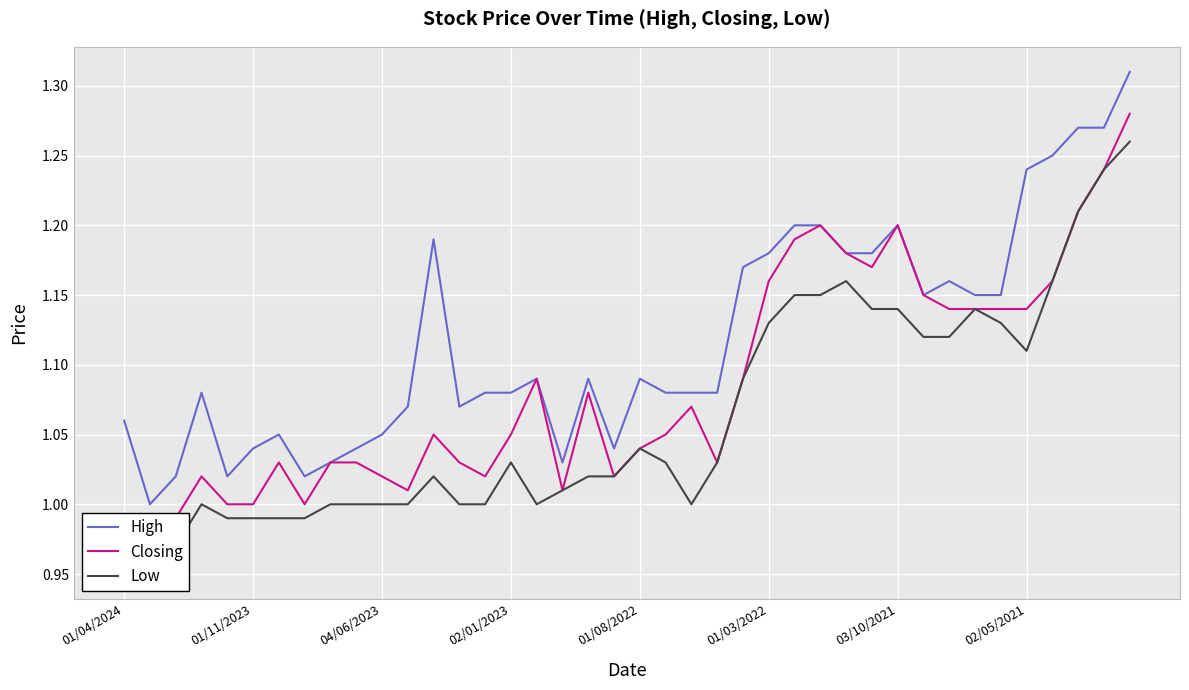

How many lines are shown in the chart?

3